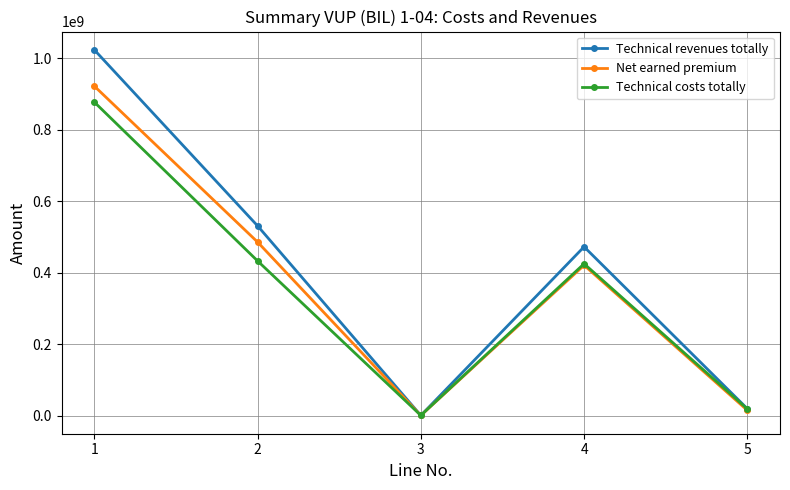

Reading left to right, what are all the values shown in this chart?

Technical revenues totally: 1=1023634809	2=531286035	3=931319	4=472664560	5=19684214
Net earned premium: 1=922183723	2=485978186	3=931319	4=421065665	5=15139872
Technical costs totally: 1=877490333	2=433191814	3=1049300	4=425250034	5=19048484